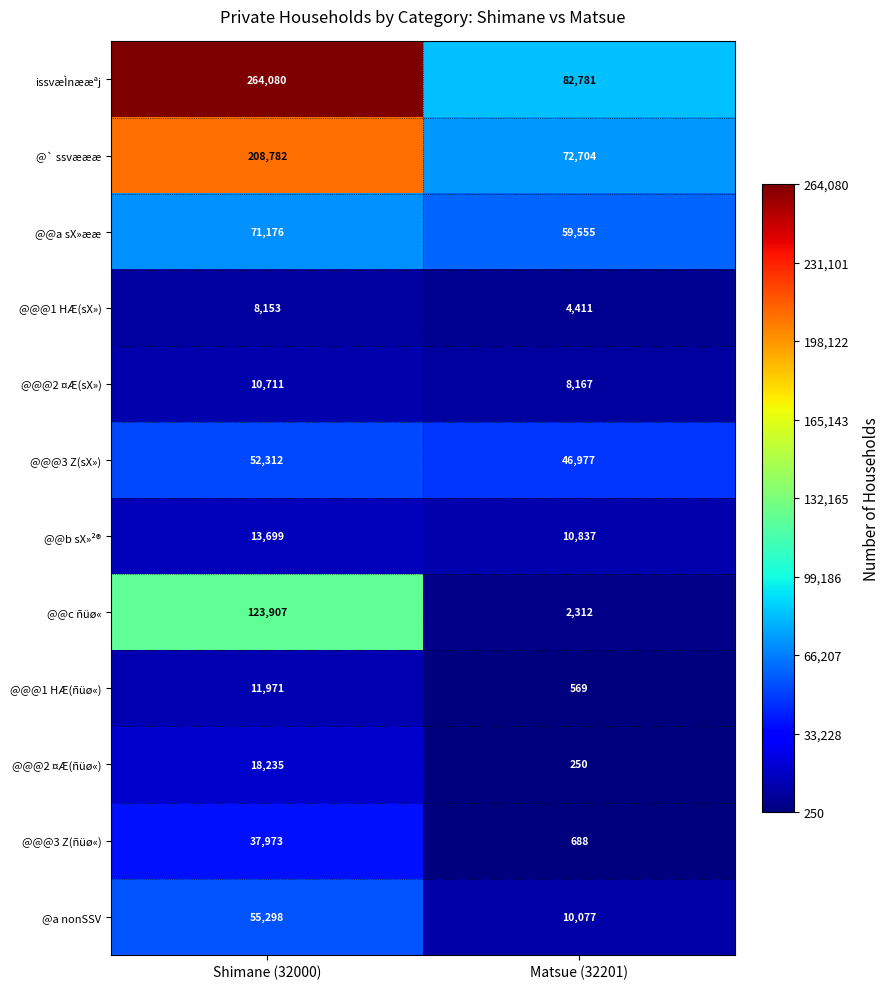

Which series has the largest total across all categories?

issvæÌnææªj